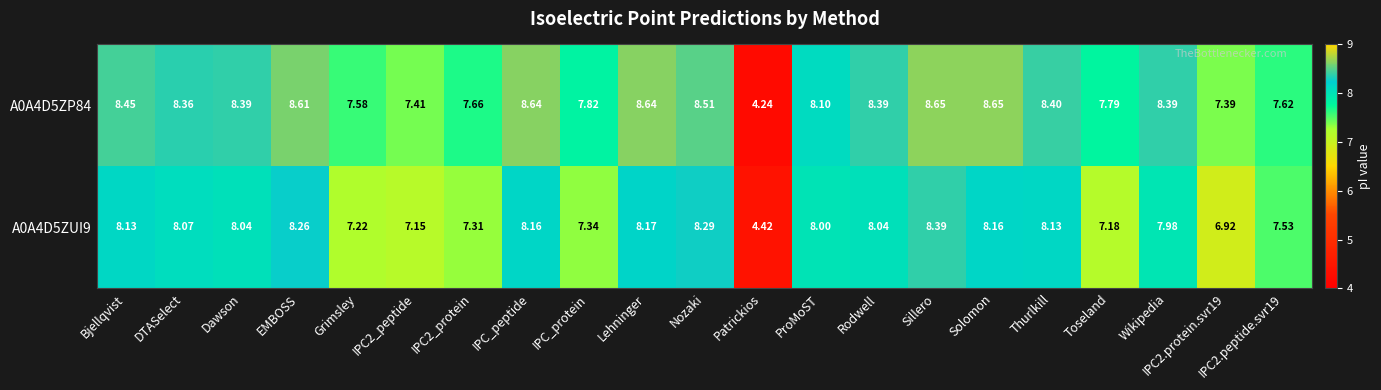

How many data points does each series have?

21